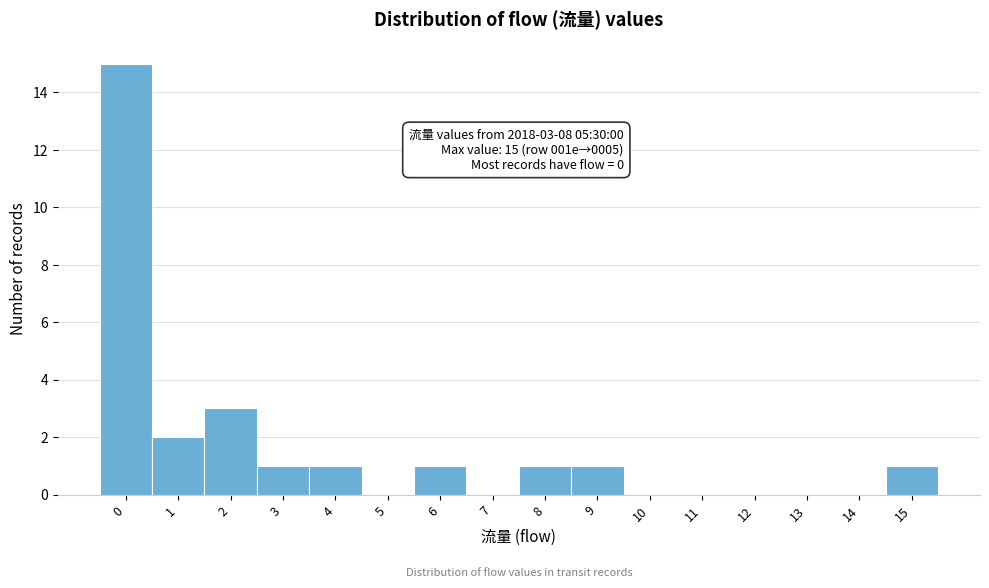

Reading left to right, list all the values displayed in this chart.

0=15	1=2	2=3	3=1	4=1	5=0	6=1	7=0	8=1	9=1	10=0	11=0	12=0	13=0	14=0	15=1